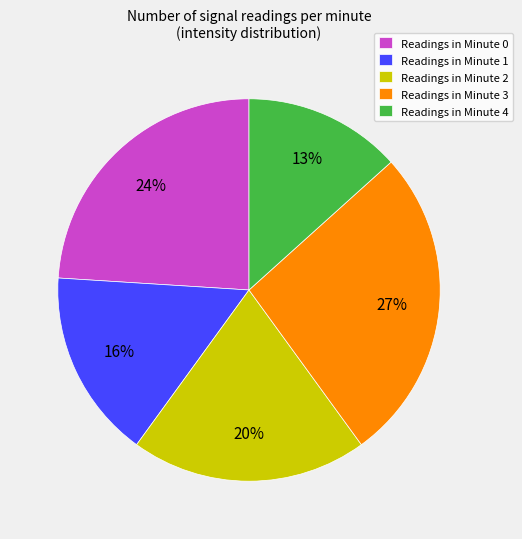

The Readings in Minute 1 slice represents 16% of the pie. True or false?

True